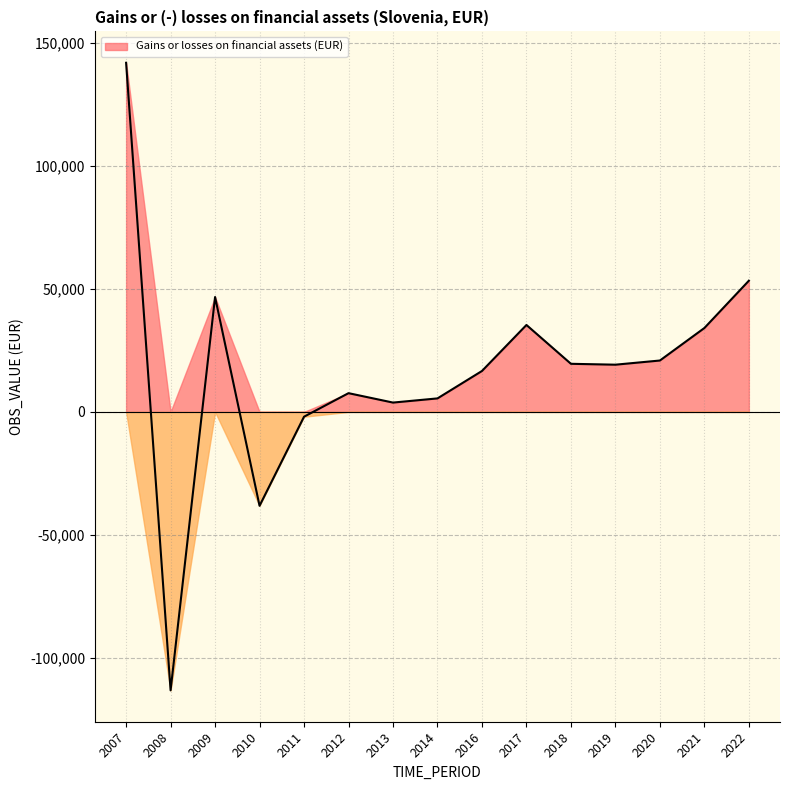

What is the value of the 14th point from the left?

34058